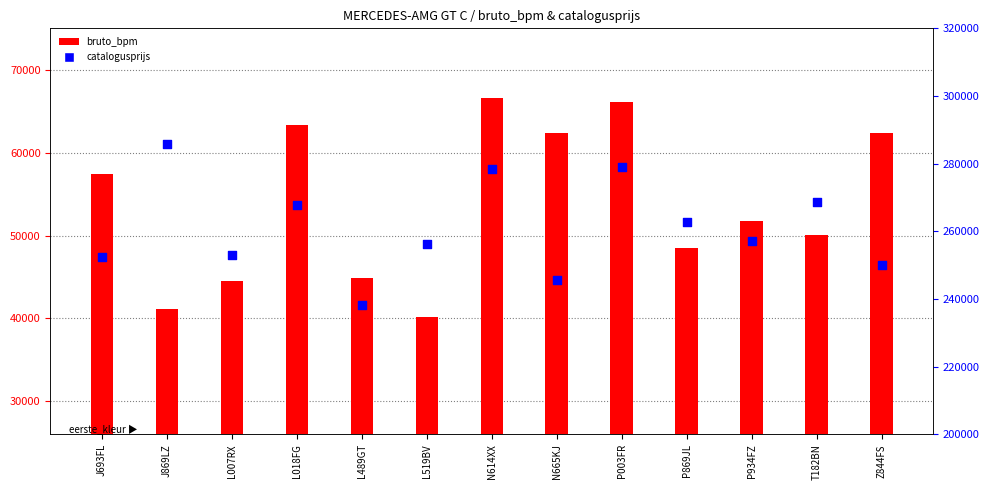

Which series contains the highest Y value?

catalogusprijs